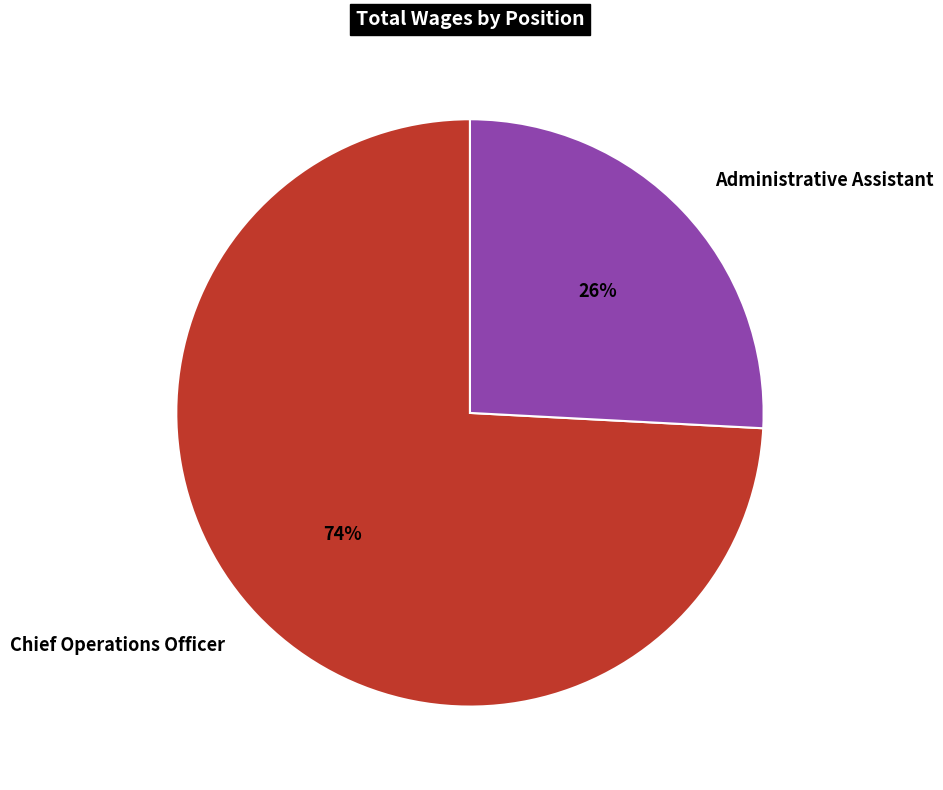

Does Administrative Assistant account for over 50% of the chart?

No